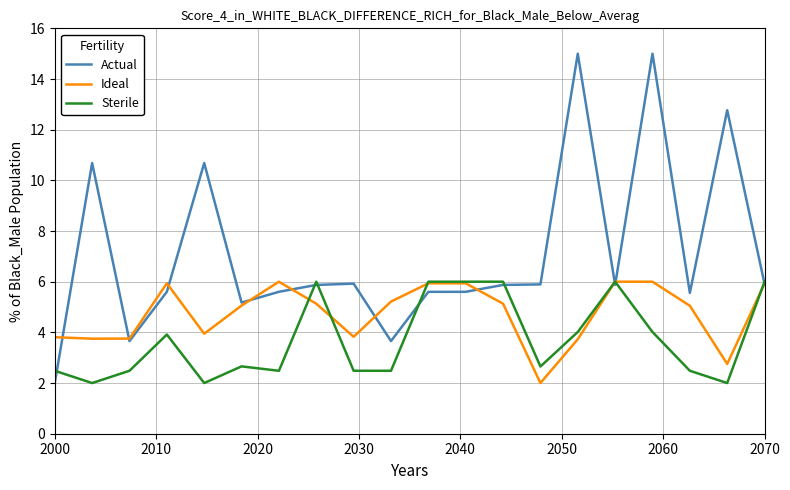

How many distinct data groups are displayed?

3